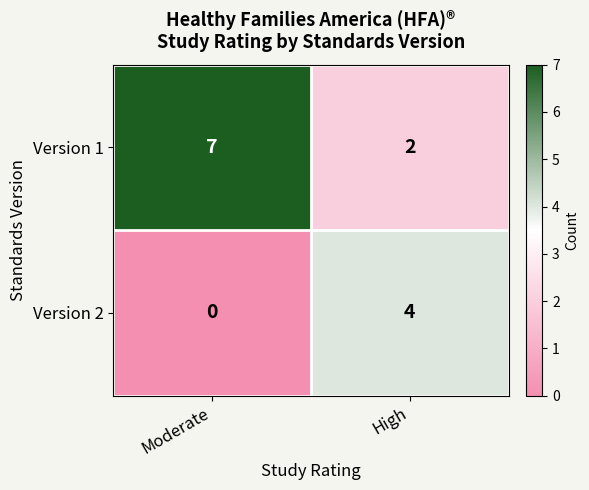

What is the total value across all series at Moderate?

7